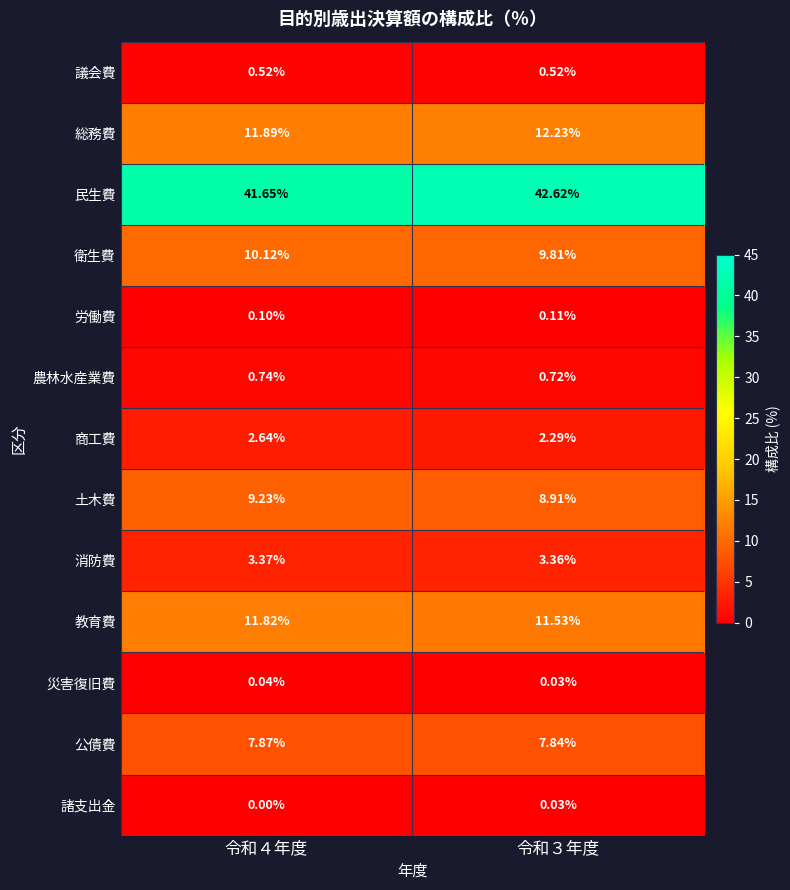

Which series has the widest spread of values?

民生費